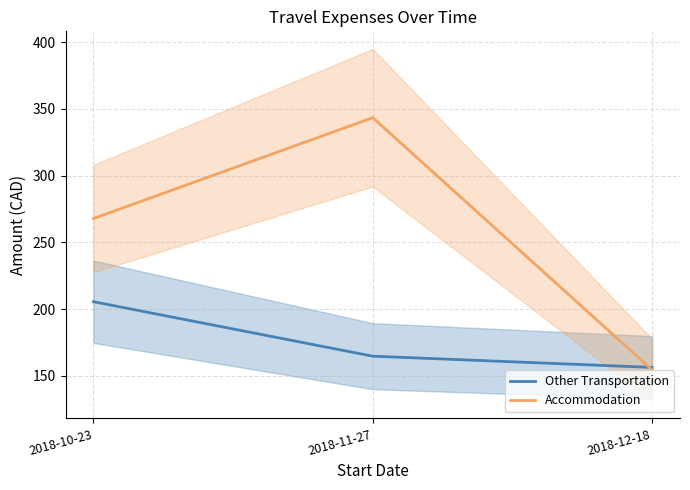

What is the difference between the maximum and minimum values in the Other Transportation series?

49.2